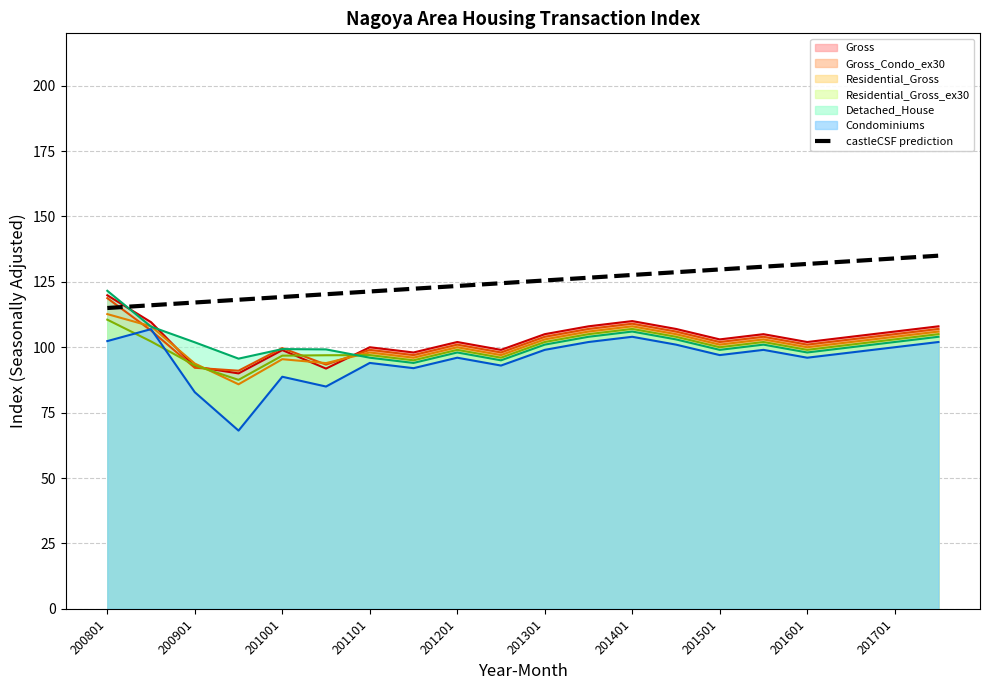

Reading left to right, what are all the values shown in this chart?

115.0	116.1	117.1	118.2	119.2	120.3	121.3	122.4	123.4	124.5	125.5	126.6	127.6	128.7	129.7	130.8	131.8	132.9	133.9	135.0